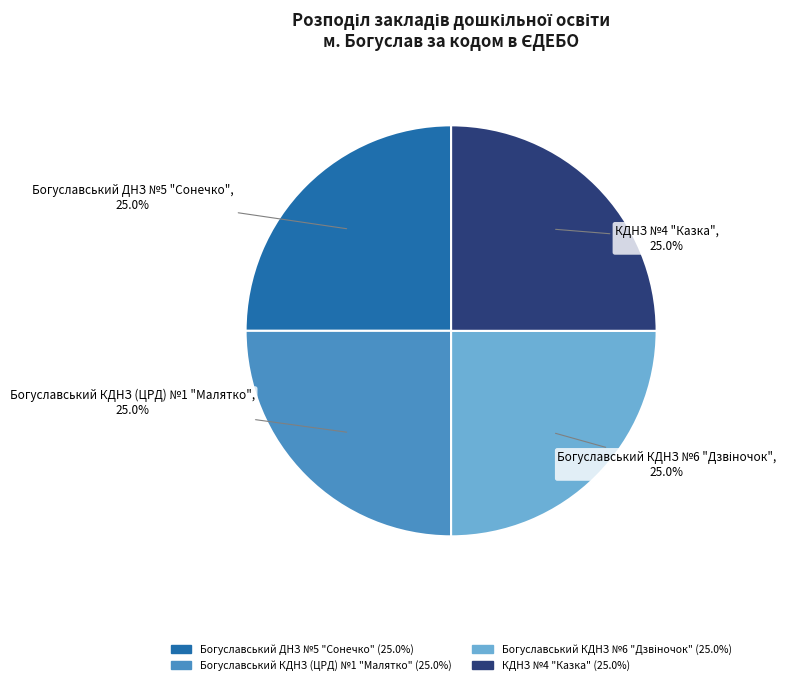

What is the total percentage of КДНЗ №4 "Казка" and Богуславський КДНЗ (ЦРД) №1 "Малятко"?

50.0%